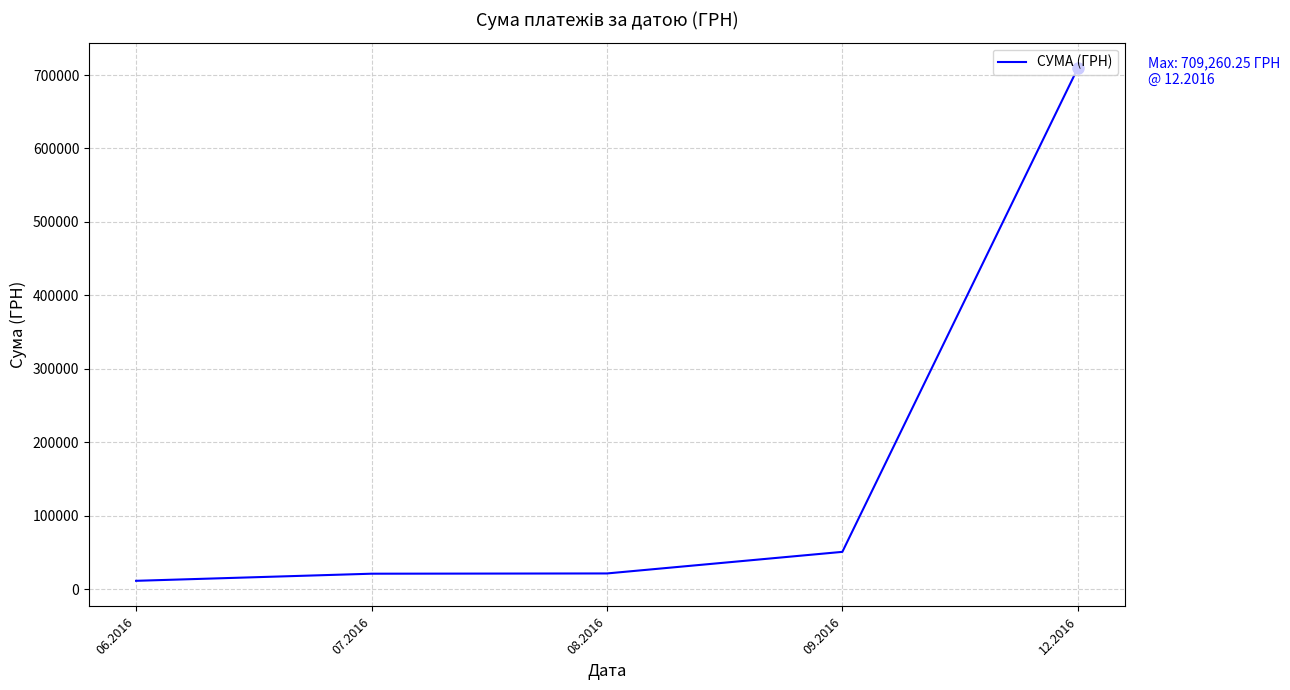

Is it true that the value at 12.2016 is 709260.2?

True